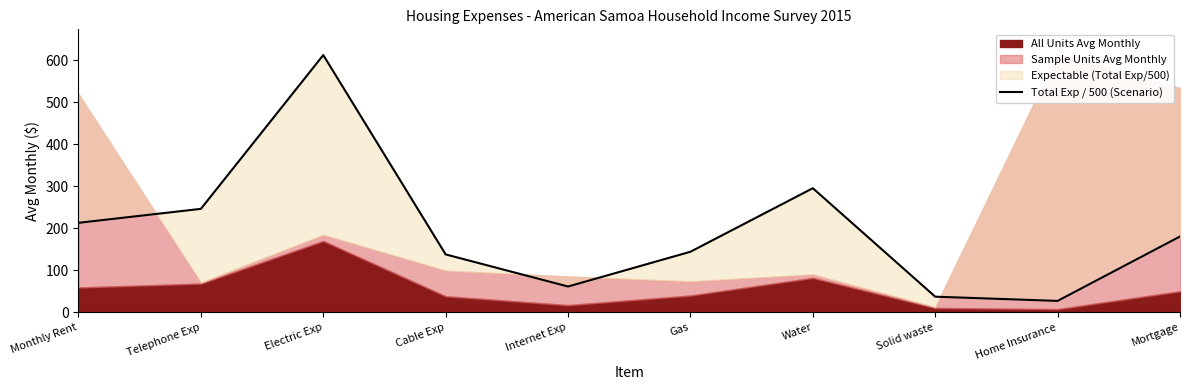

Does the chart have visible grid lines?

No